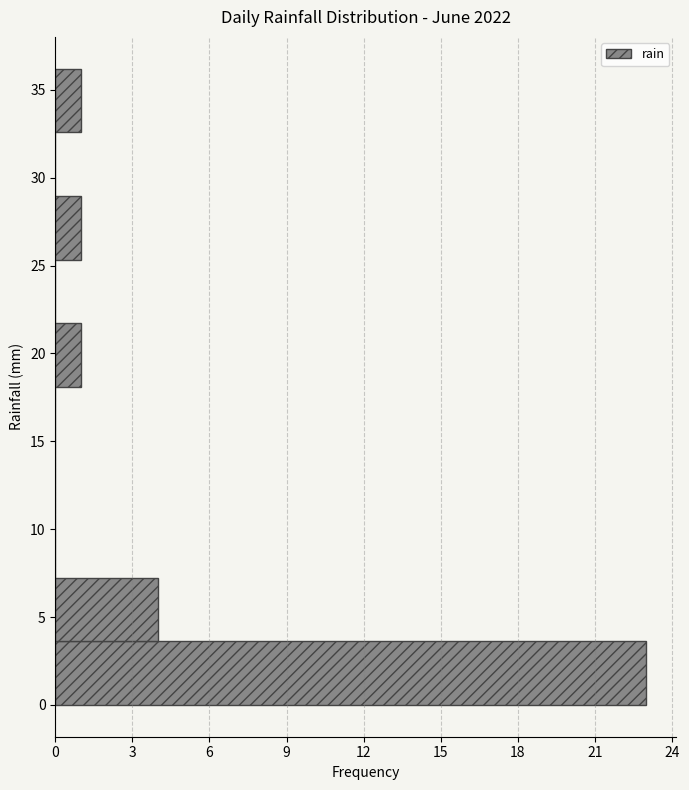

Reading bottom to top, transcribe this chart: for each bar, give the range it covers on the y-axis and its length. Neither the bar edges nor the lengths are printed on the chart, so give them approximately, as read against the axes.

0.0 to 3.5: 23
3.5 to 7.0: 4
7.0 to 11.0: 0
11.0 to 14.5: 0
14.5 to 18.0: 0
18.0 to 21.5: 1
21.5 to 25.5: 0
25.5 to 29.0: 1
29.0 to 32.5: 0
32.5 to 36.0: 1